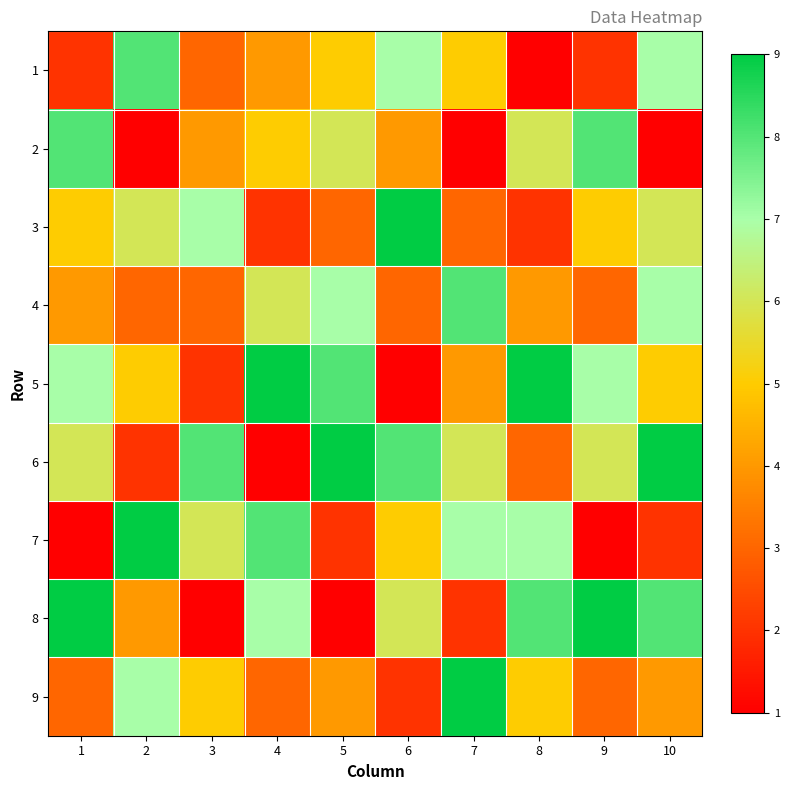

How many categories are shown in the chart?

10